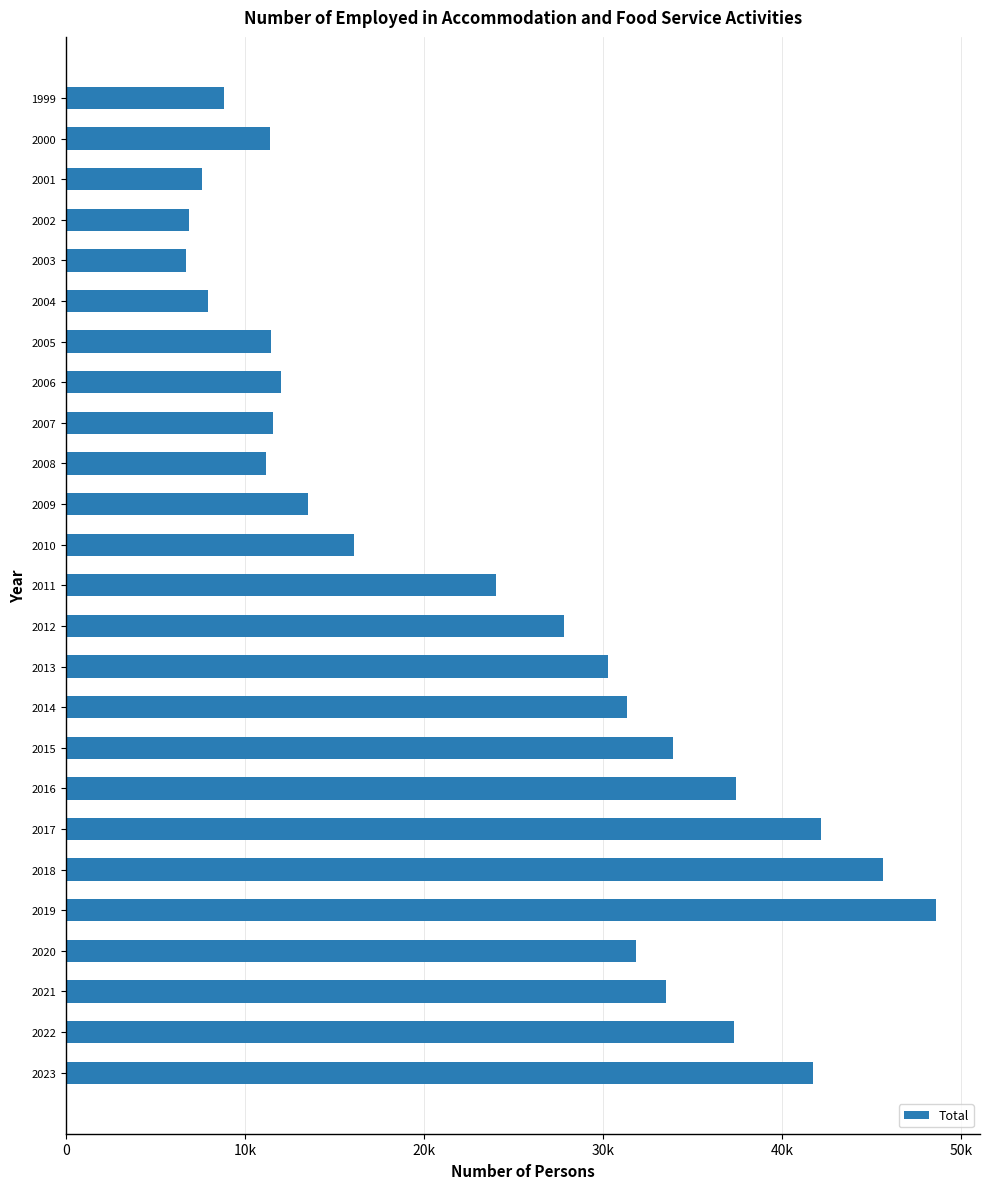

Are the bars horizontal?

Yes